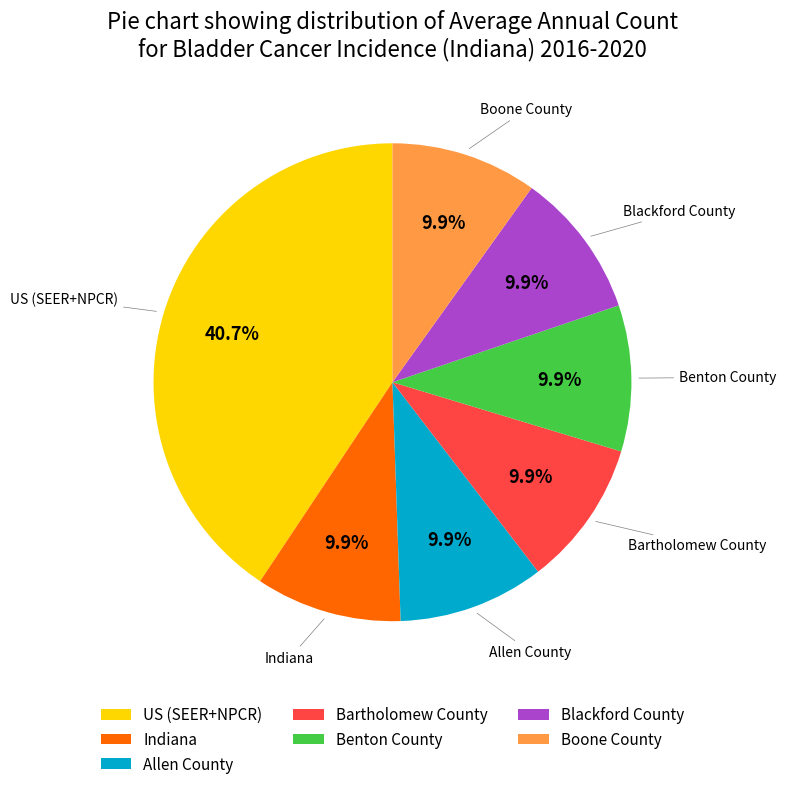

Is it true that Allen County is 1% of the pie?

False